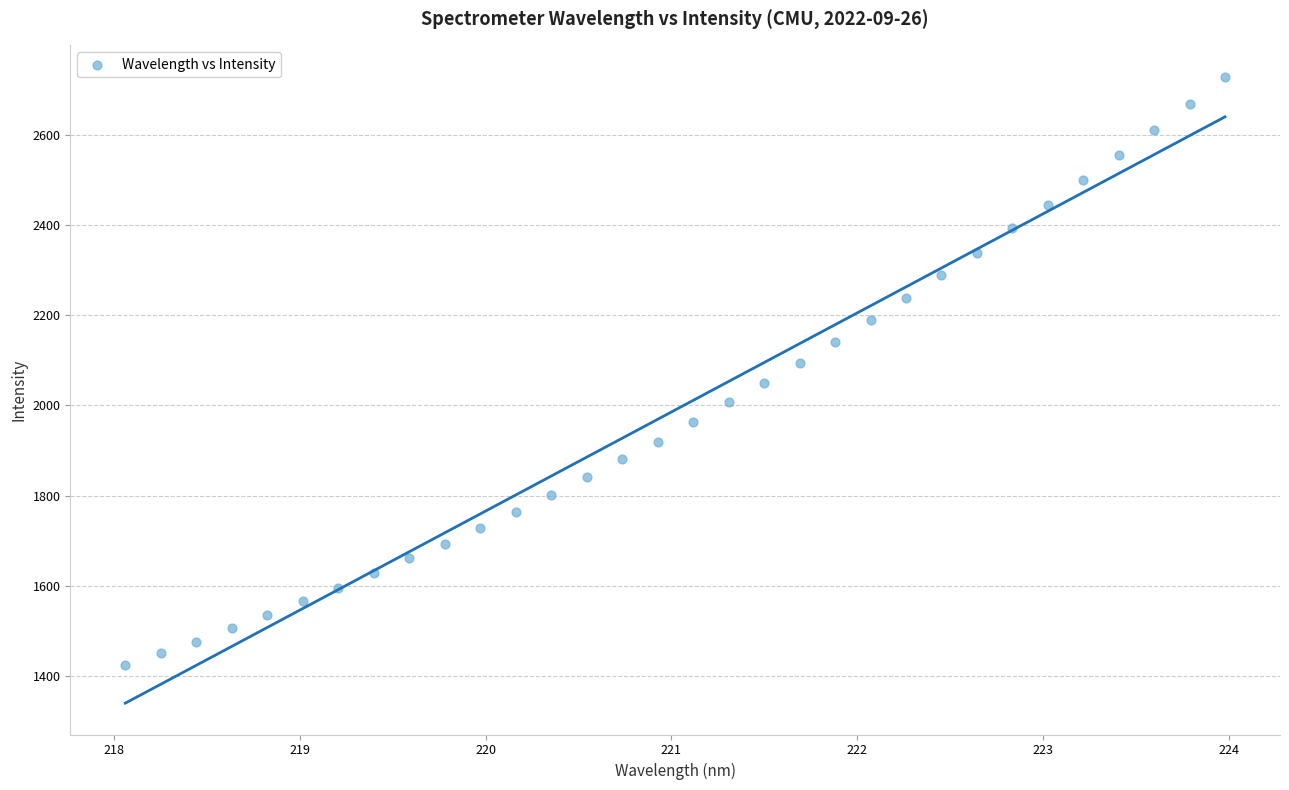

What is the range of X values (max minus min)?

5.9